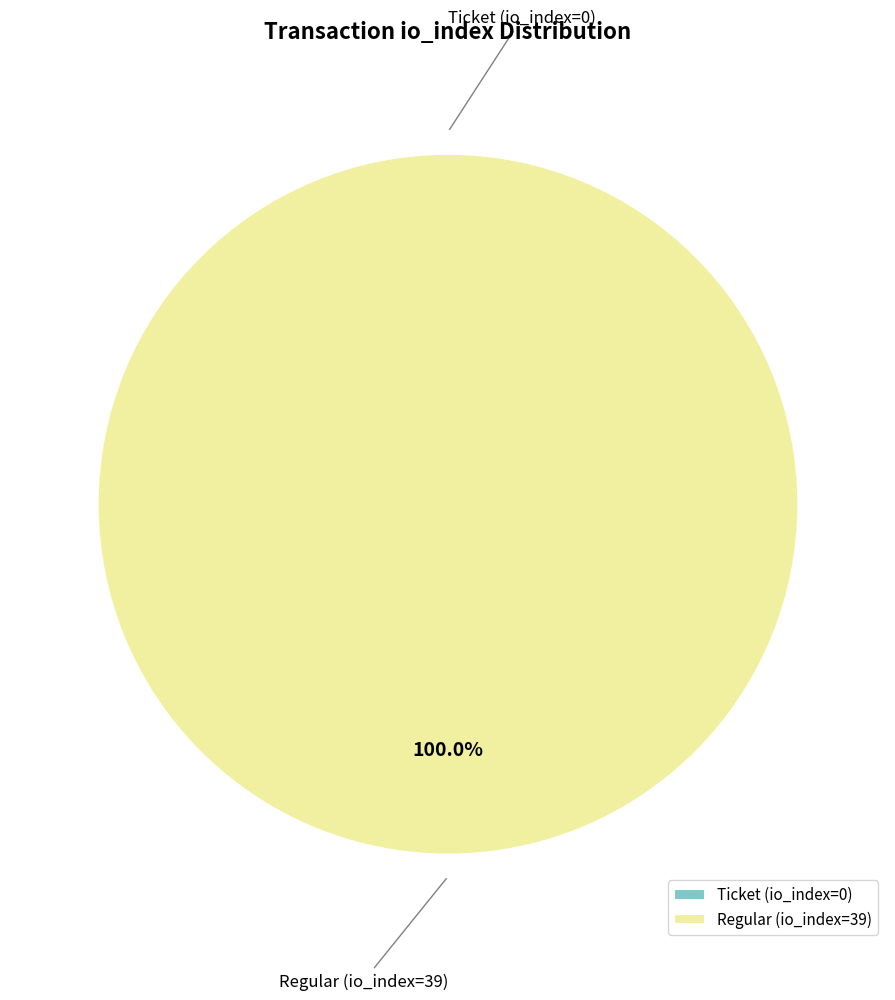

What is the change in value from Ticket (io_index=0) to Regular (io_index=39)?

+39